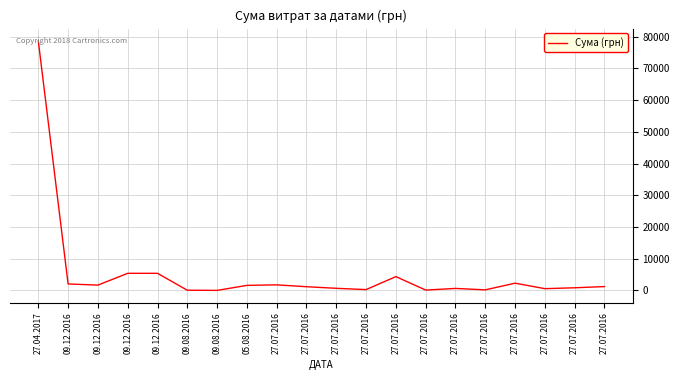

Rank the categories by value from lowest to highest.

09.08.2016, 09.08.2016, 27.07.2016, 27.07.2016, 27.07.2016, 27.07.2016, 27.07.2016, 27.07.2016, 27.07.2016, 27.07.2016, 27.07.2016, 05.08.2016, 09.12.2016, 27.07.2016, 09.12.2016, 27.07.2016, 27.07.2016, 09.12.2016, 09.12.2016, 27.04.2017